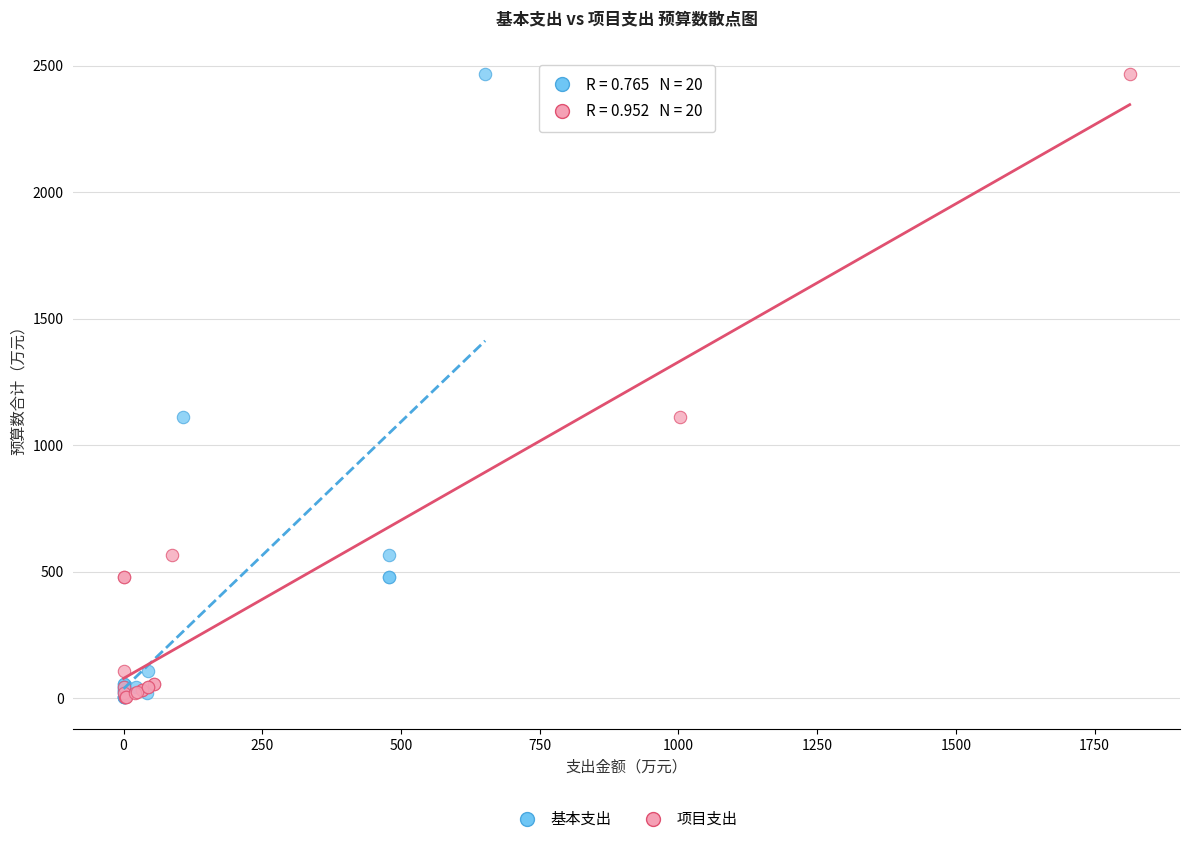

What are all the series names shown in the legend?

基本支出, 项目支出